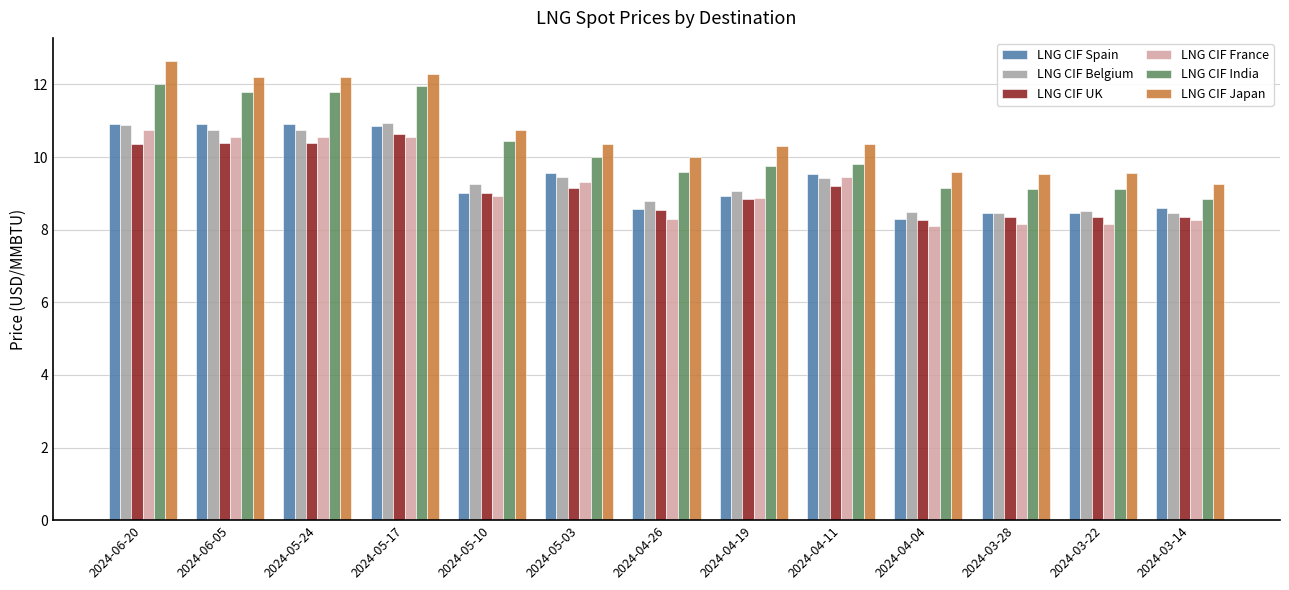

Count the number of data series in this chart.

6